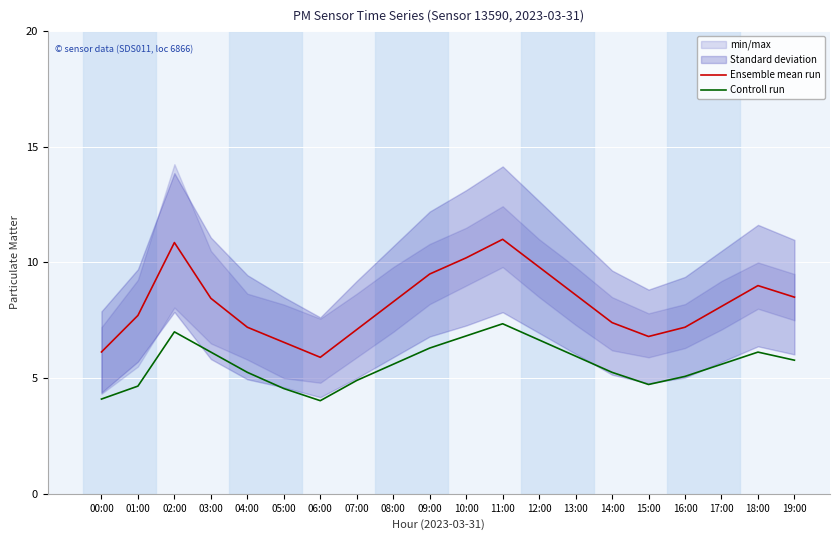

Which series has the largest range (max minus min)?

Ensemble mean run